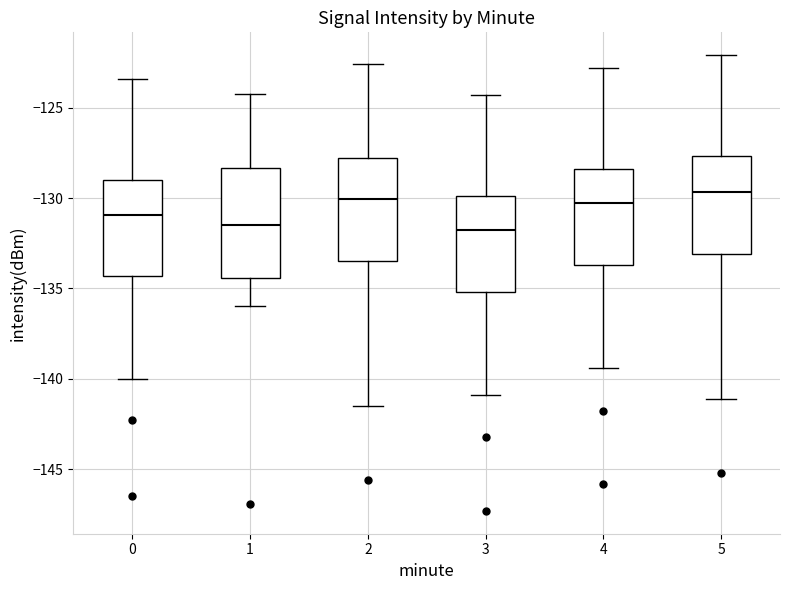

Reading left to right, read every box against the y-axis: the position of its median line, the range the box covers, and the ends of its whiskers. The values are not printed on the chart, so give them approximately, as read against the axis.

0: median -131.0, box -134.5 to -129.0, whiskers -140.0 to -123.5
1: median -131.5, box -134.5 to -128.5, whiskers -136.0 to -124.0
2: median -130.0, box -133.5 to -128.0, whiskers -141.5 to -122.5
3: median -131.5, box -135.0 to -130.0, whiskers -141.0 to -124.5
4: median -130.0, box -133.5 to -128.5, whiskers -139.5 to -123.0
5: median -129.5, box -133.0 to -127.5, whiskers -141.0 to -122.0